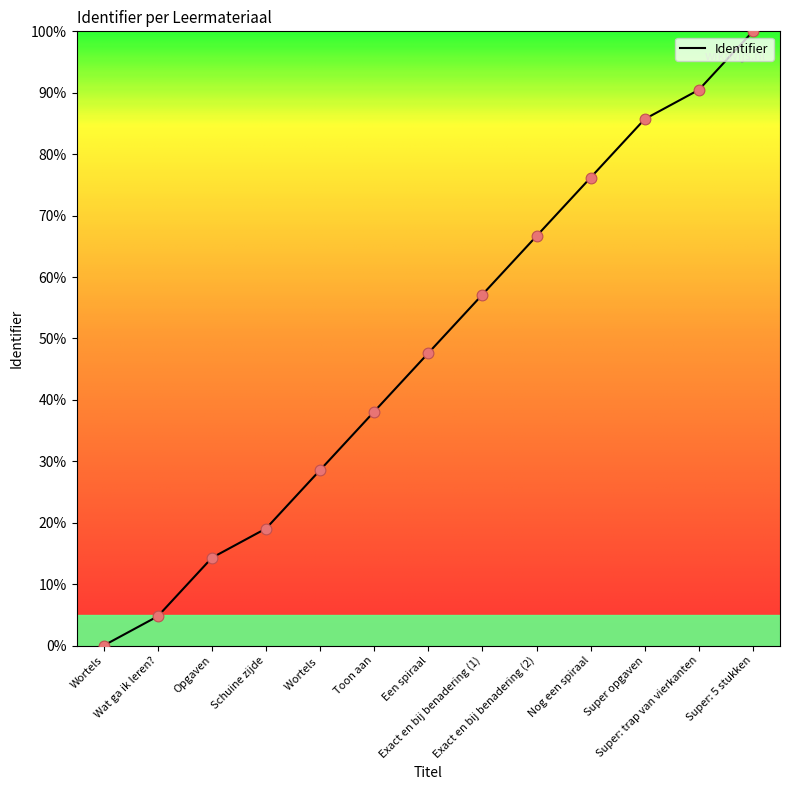

Which has a higher value, Super opgaven or Een spiraal?

Super opgaven